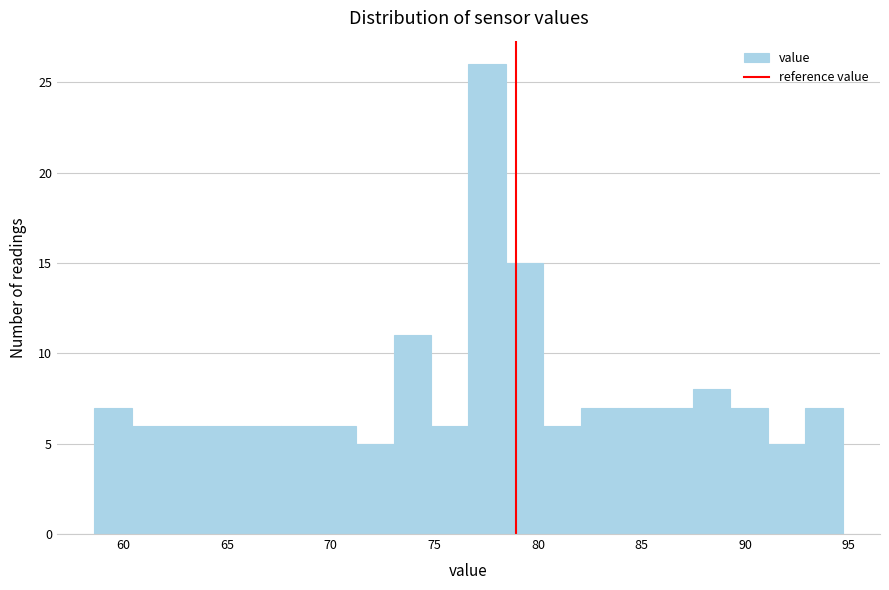

Around what value on the x-axis is the tallest bar? Give the approximate position of its centre, as read against the axis.

77.5